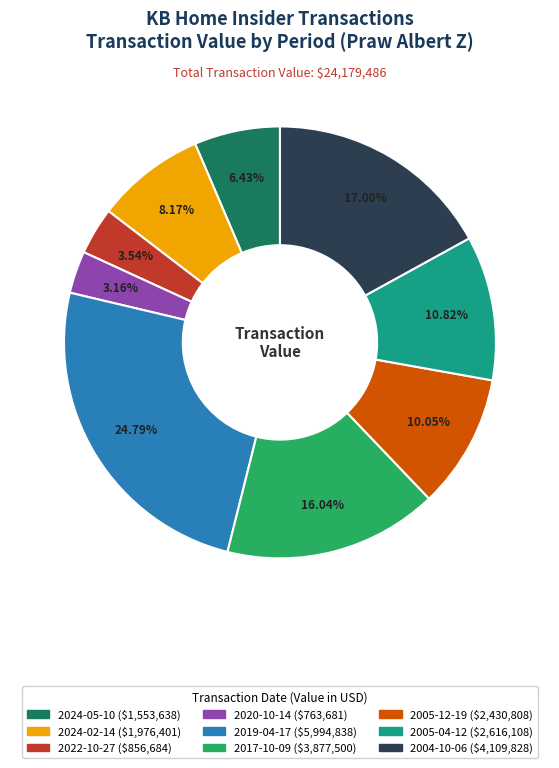

Does 2019-04-17 account for over 50% of the chart?

No